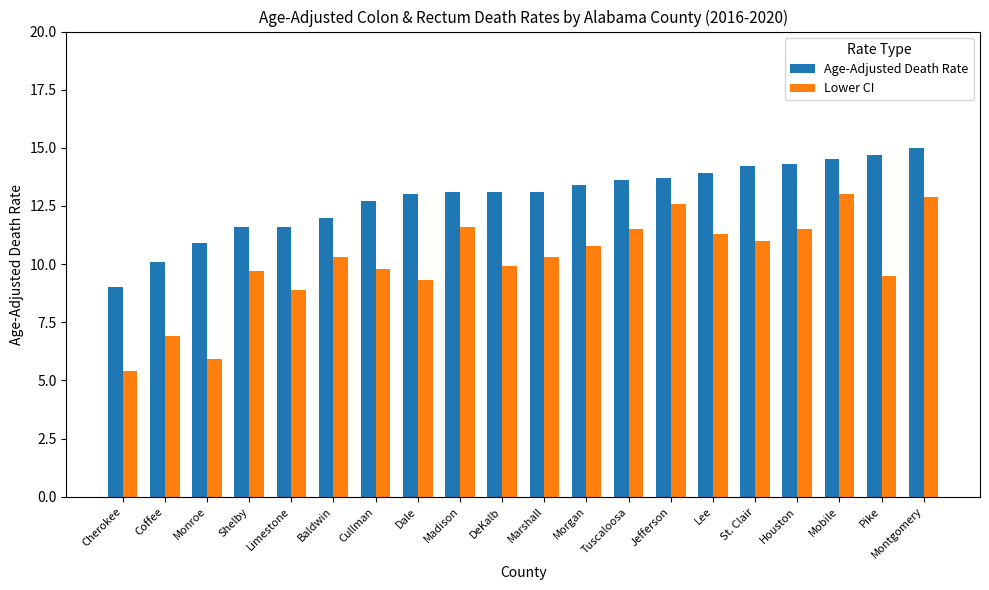

What are all the series names shown in the legend?

Age-Adjusted Death Rate, Lower CI